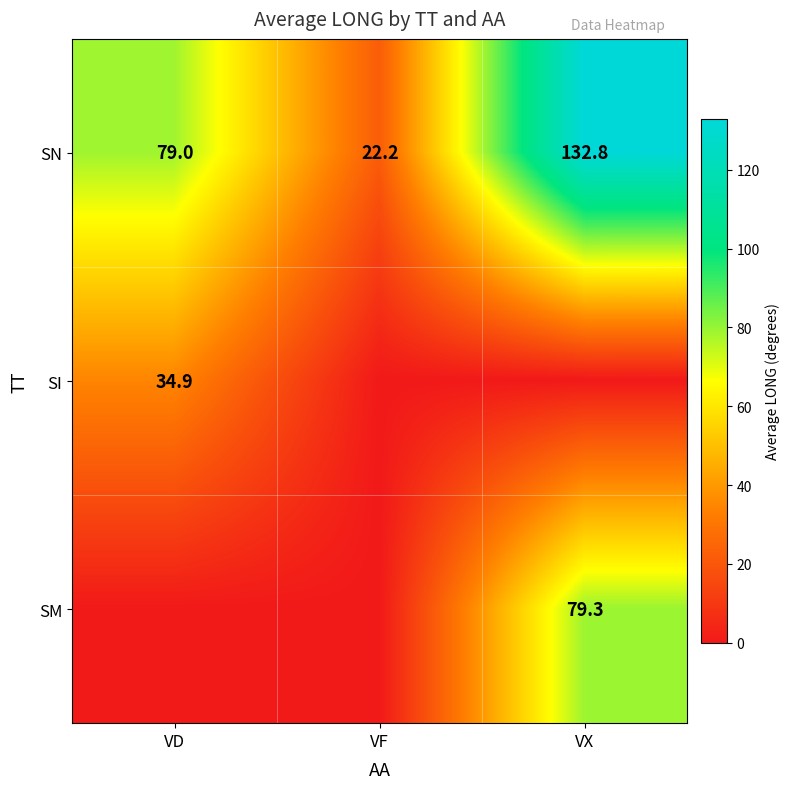

What is the sum of all SN values?

234.0